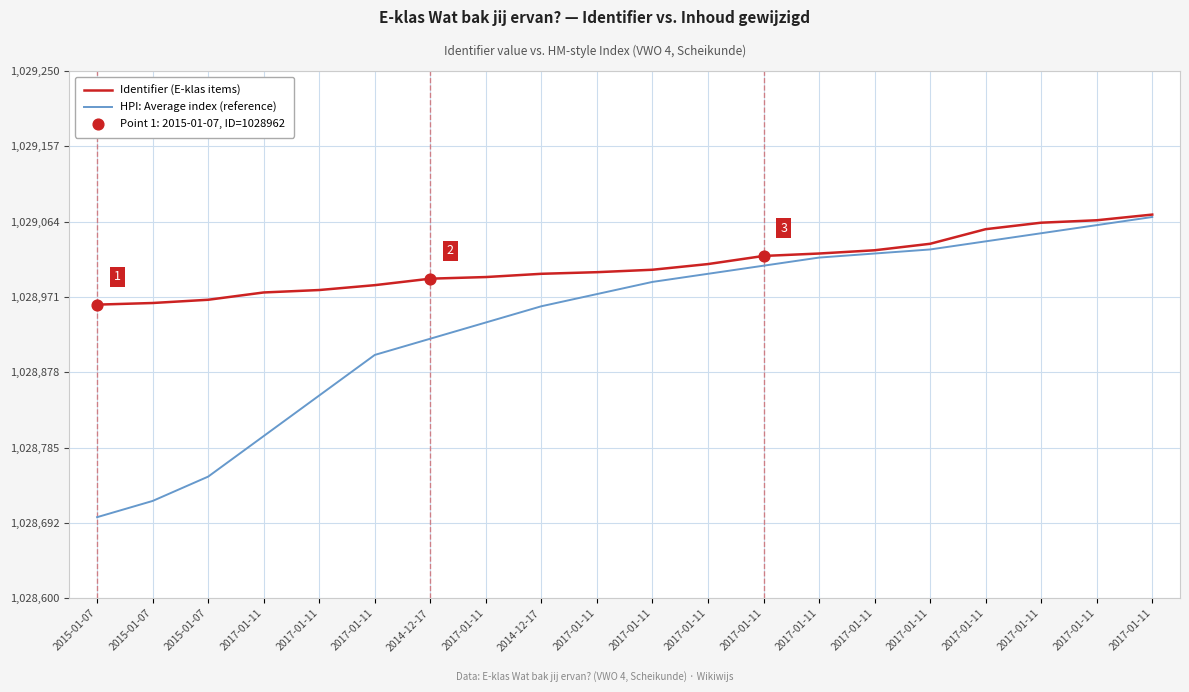

Is this an area chart (filled region under the line)?

No